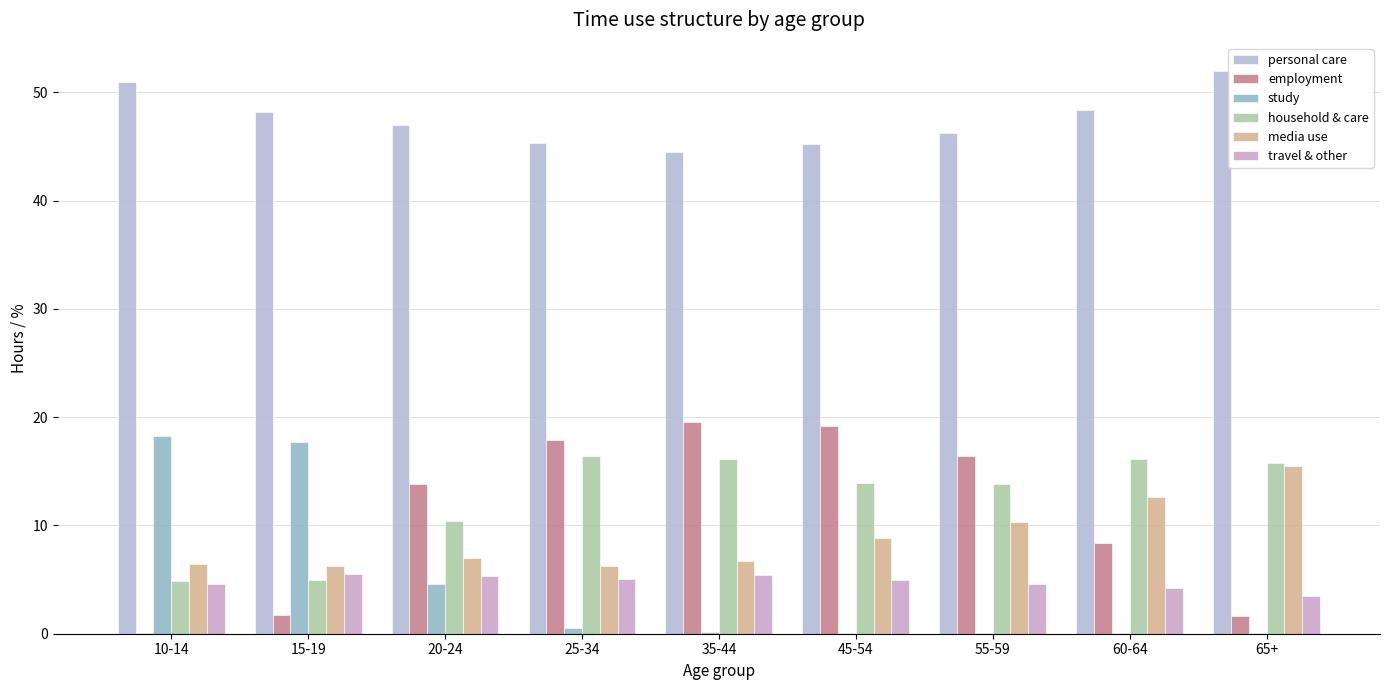

What is the difference between the household & care values at 20-24 and 65+?

5.4